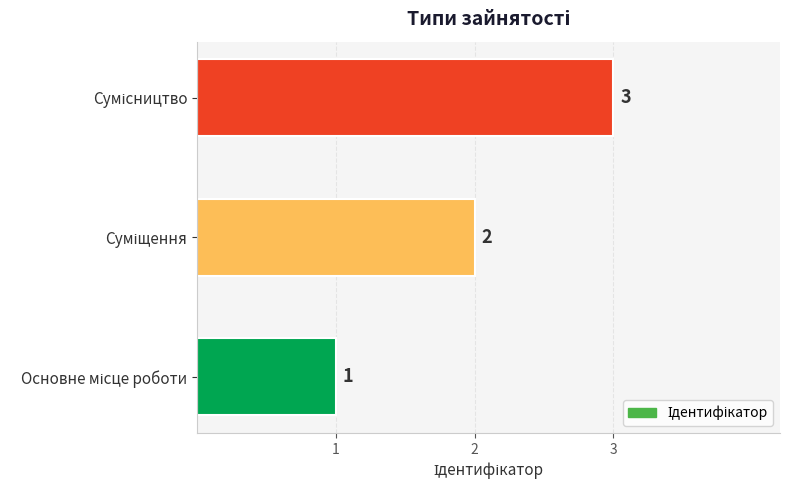

What is the sum of all values?

6